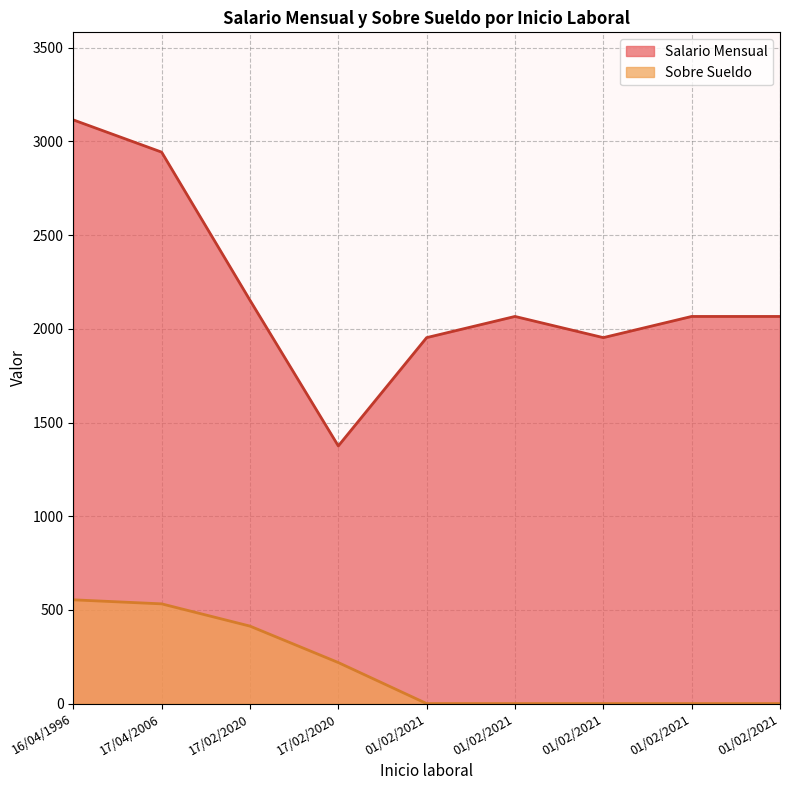

Which series has the largest total across all categories?

Salario Mensual